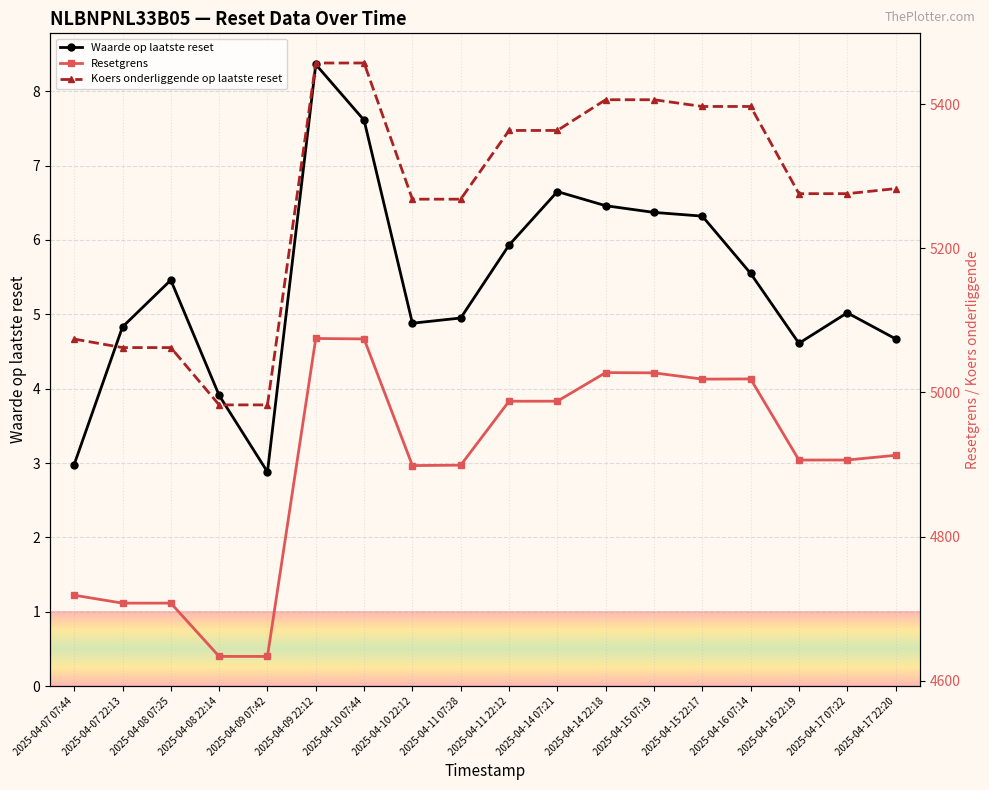

Reading right to left, list all the values displayed in this chart.

Waarde op laatste reset: 4.7	5.0	4.6	5.5	6.3	6.4	6.5	6.7	5.9	5.0	4.9	7.6	8.4	2.9	3.9	5.5	4.8	3.0
Resetgrens: 4912.9	4906.3	4906.3	5018.8	5018.5	5027.2	5027.5	4987.9	4987.8	4899.2	4898.6	5074.3	5074.9	4633.9	4634.0	4707.9	4707.8	4718.8
Koers onderliggende op laatste reset: 5282.7	5275.7	5275.7	5396.6	5396.6	5406.0	5406.0	5363.4	5363.4	5268.1	5268.1	5456.9	5456.9	4982.8	4982.8	5062.2	5062.2	5074.1